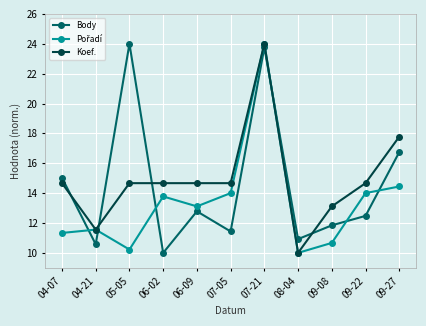

What is the difference between the highest and lowest values at 09-08?

2.4